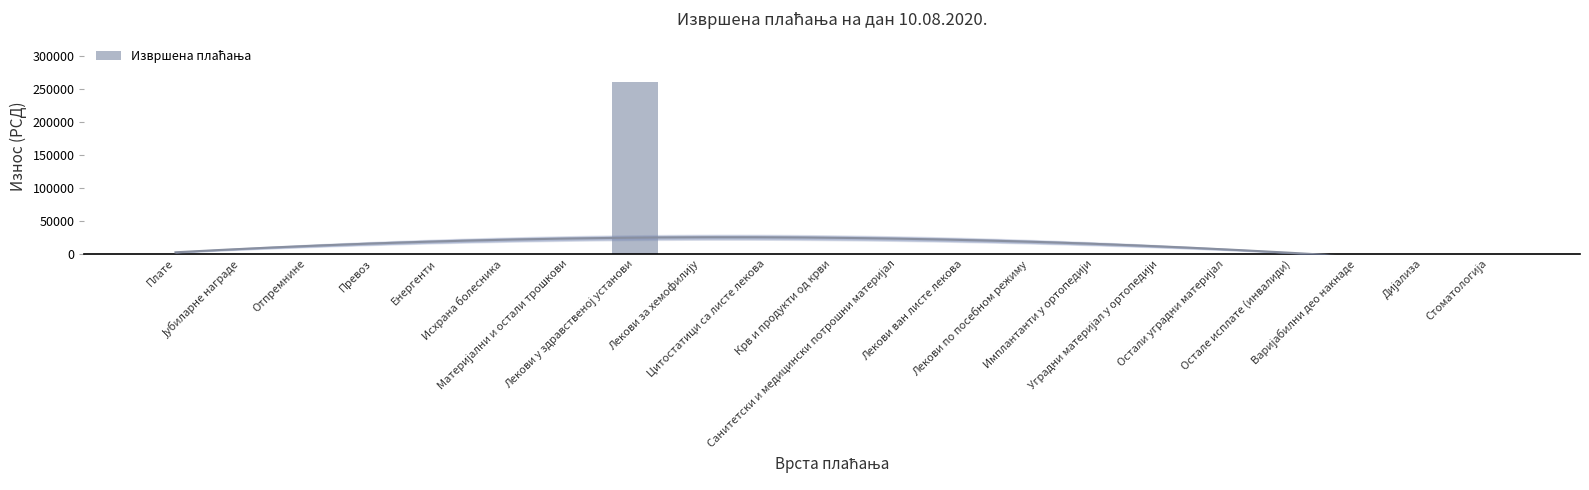

Is it true that the value at Лекови по посебном режиму is 0.0?

True